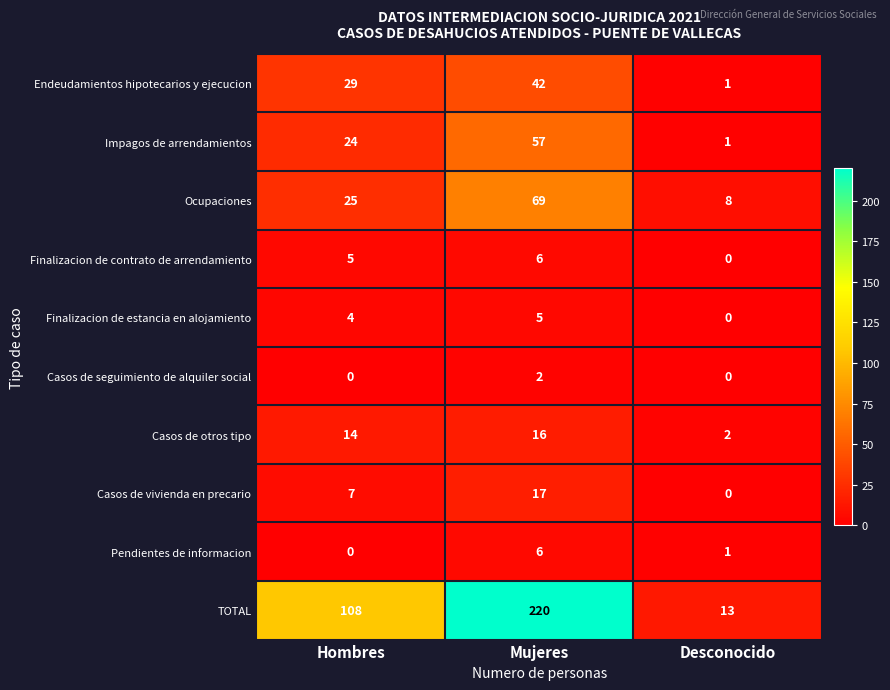

List the labels in order of Ocupaciones value, largest first.

Mujeres, Hombres, Desconocido